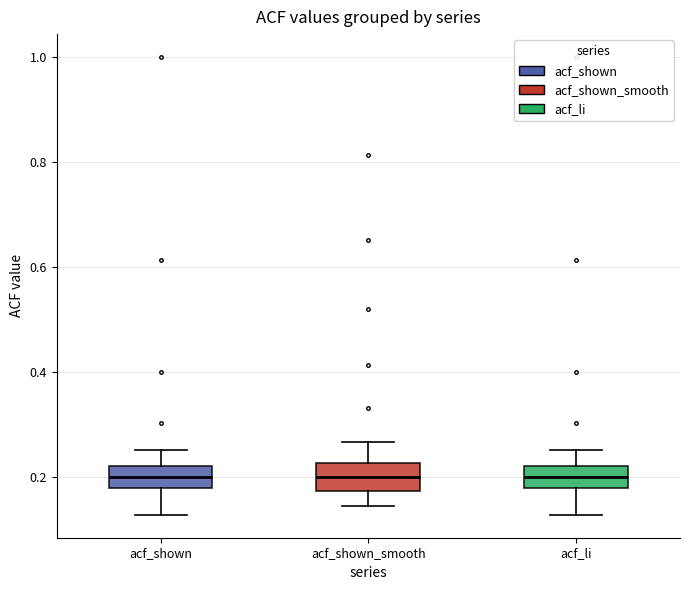

Reading left to right, transcribe this box plot: for each box, give where its median line is, the range the box spans, and where its two whiskers end, as read against the y-axis. The values are not printed on the chart, so give them approximately, as read against the axis.

acf_shown: median 0.20, box 0.18 to 0.22, whiskers 0.12 to 0.26
acf_shown_smooth: median 0.20, box 0.18 to 0.22, whiskers 0.14 to 0.26
acf_li: median 0.20, box 0.18 to 0.22, whiskers 0.12 to 0.26